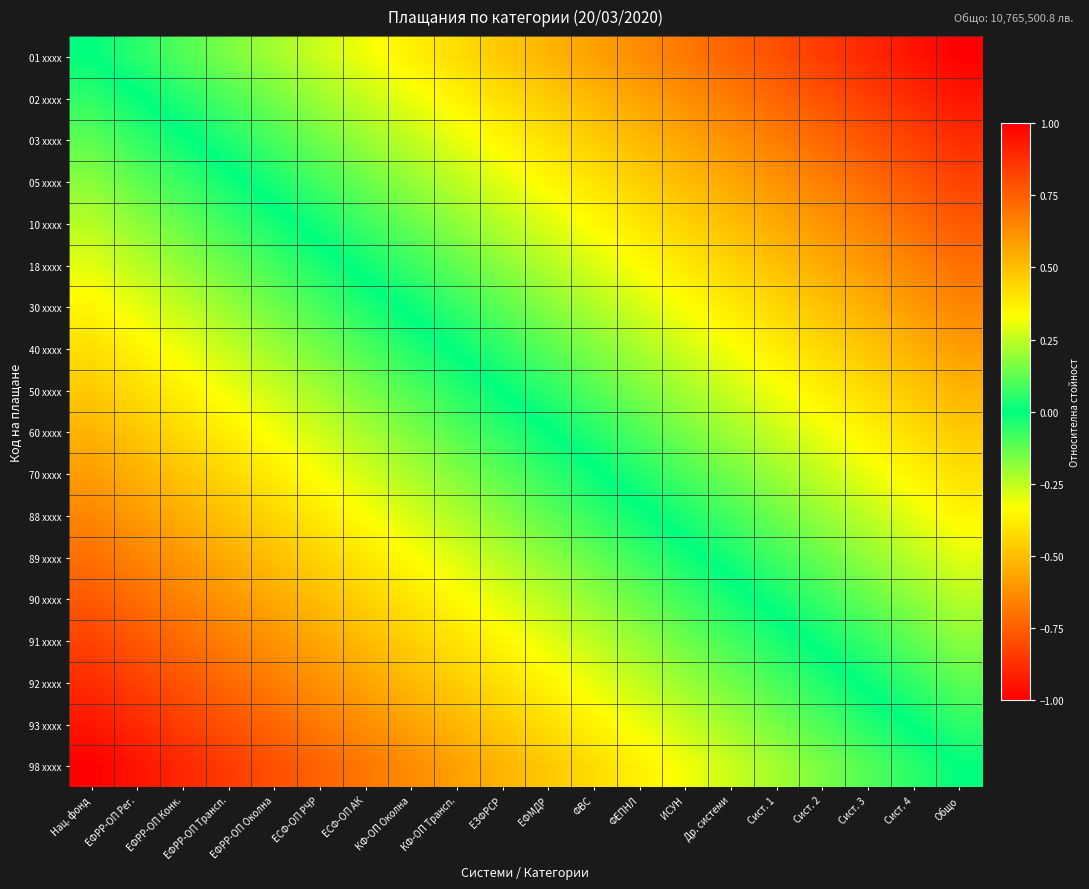

Reading left to right, what are all the values shown in this chart?

01 xxxx: Нац. фонд=0.0	ЕФРР-ОП Рег.=0.1	ЕФРР-ОП Конк.=0.1	ЕФРР-ОП Трансп.=0.2	ЕФРР-ОП Околна=0.2	ЕСФ-ОП РЧР=0.3	ЕСФ-ОП АК=0.3	КФ-ОП Околна=0.4	КФ-ОП Трансп.=0.4	ЕЗФРСР=0.5	ЕФМДР=0.5	ФВС=0.6	ФЕПНЛ=0.6	ИСУН=0.7	Др. системи=0.7	Сист. 1=0.8	Сист. 2=0.8	Сист. 3=0.9	Сист. 4=0.9	Общо=1.0
02 xxxx: Нац. фонд=-0.1	ЕФРР-ОП Рег.=-0.0	ЕФРР-ОП Конк.=0.0	ЕФРР-ОП Трансп.=0.1	ЕФРР-ОП Околна=0.2	ЕСФ-ОП РЧР=0.2	ЕСФ-ОП АК=0.3	КФ-ОП Околна=0.3	КФ-ОП Трансп.=0.4	ЕЗФРСР=0.4	ЕФМДР=0.5	ФВС=0.5	ФЕПНЛ=0.6	ИСУН=0.6	Др. системи=0.7	Сист. 1=0.7	Сист. 2=0.8	Сист. 3=0.8	Сист. 4=0.9	Общо=0.9
03 xxxx: Нац. фонд=-0.1	ЕФРР-ОП Рег.=-0.1	ЕФРР-ОП Конк.=-0.0	ЕФРР-ОП Трансп.=0.0	ЕФРР-ОП Околна=0.1	ЕСФ-ОП РЧР=0.1	ЕСФ-ОП АК=0.2	КФ-ОП Околна=0.3	КФ-ОП Трансп.=0.3	ЕЗФРСР=0.4	ЕФМДР=0.4	ФВС=0.5	ФЕПНЛ=0.5	ИСУН=0.6	Др. системи=0.6	Сист. 1=0.7	Сист. 2=0.7	Сист. 3=0.8	Сист. 4=0.8	Общо=0.9
05 xxxx: Нац. фонд=-0.2	ЕФРР-ОП Рег.=-0.1	ЕФРР-ОП Конк.=-0.1	ЕФРР-ОП Трансп.=-0.0	ЕФРР-ОП Околна=0.0	ЕСФ-ОП РЧР=0.1	ЕСФ-ОП АК=0.1	КФ-ОП Околна=0.2	КФ-ОП Трансп.=0.2	ЕЗФРСР=0.3	ЕФМДР=0.3	ФВС=0.4	ФЕПНЛ=0.5	ИСУН=0.5	Др. системи=0.6	Сист. 1=0.6	Сист. 2=0.7	Сист. 3=0.7	Сист. 4=0.8	Общо=0.8
10 xxxx: Нац. фонд=-0.2	ЕФРР-ОП Рег.=-0.2	ЕФРР-ОП Конк.=-0.1	ЕФРР-ОП Трансп.=-0.1	ЕФРР-ОП Околна=-0.0	ЕСФ-ОП РЧР=0.0	ЕСФ-ОП АК=0.1	КФ-ОП Околна=0.1	КФ-ОП Трансп.=0.2	ЕЗФРСР=0.2	ЕФМДР=0.3	ФВС=0.3	ФЕПНЛ=0.4	ИСУН=0.4	Др. системи=0.5	Сист. 1=0.6	Сист. 2=0.6	Сист. 3=0.7	Сист. 4=0.7	Общо=0.8
18 xxxx: Нац. фонд=-0.3	ЕФРР-ОП Рег.=-0.2	ЕФРР-ОП Конк.=-0.2	ЕФРР-ОП Трансп.=-0.1	ЕФРР-ОП Околна=-0.1	ЕСФ-ОП РЧР=-0.0	ЕСФ-ОП АК=0.0	КФ-ОП Околна=0.1	КФ-ОП Трансп.=0.1	ЕЗФРСР=0.2	ЕФМДР=0.2	ФВС=0.3	ФЕПНЛ=0.3	ИСУН=0.4	Др. системи=0.4	Сист. 1=0.5	Сист. 2=0.5	Сист. 3=0.6	Сист. 4=0.7	Общо=0.7
30 xxxx: Нац. фонд=-0.4	ЕФРР-ОП Рег.=-0.3	ЕФРР-ОП Конк.=-0.2	ЕФРР-ОП Трансп.=-0.2	ЕФРР-ОП Околна=-0.1	ЕСФ-ОП РЧР=-0.1	ЕСФ-ОП АК=-0.0	КФ-ОП Околна=0.0	КФ-ОП Трансп.=0.1	ЕЗФРСР=0.1	ЕФМДР=0.2	ФВС=0.2	ФЕПНЛ=0.3	ИСУН=0.3	Др. системи=0.4	Сист. 1=0.4	Сист. 2=0.5	Сист. 3=0.5	Сист. 4=0.6	Общо=0.6
40 xxxx: Нац. фонд=-0.4	ЕФРР-ОП Рег.=-0.4	ЕФРР-ОП Конк.=-0.3	ЕФРР-ОП Трансп.=-0.3	ЕФРР-ОП Околна=-0.2	ЕСФ-ОП РЧР=-0.1	ЕСФ-ОП АК=-0.1	КФ-ОП Околна=-0.0	КФ-ОП Трансп.=0.0	ЕЗФРСР=0.1	ЕФМДР=0.1	ФВС=0.2	ФЕПНЛ=0.2	ИСУН=0.3	Др. системи=0.3	Сист. 1=0.4	Сист. 2=0.4	Сист. 3=0.5	Сист. 4=0.5	Общо=0.6
50 xxxx: Нац. фонд=-0.5	ЕФРР-ОП Рег.=-0.4	ЕФРР-ОП Конк.=-0.4	ЕФРР-ОП Трансп.=-0.3	ЕФРР-ОП Околна=-0.3	ЕСФ-ОП РЧР=-0.2	ЕСФ-ОП АК=-0.2	КФ-ОП Околна=-0.1	КФ-ОП Трансп.=-0.0	ЕЗФРСР=0.0	ЕФМДР=0.1	ФВС=0.1	ФЕПНЛ=0.2	ИСУН=0.2	Др. системи=0.3	Сист. 1=0.3	Сист. 2=0.4	Сист. 3=0.4	Сист. 4=0.5	Общо=0.5
60 xxxx: Нац. фонд=-0.5	ЕФРР-ОП Рег.=-0.5	ЕФРР-ОП Конк.=-0.4	ЕФРР-ОП Трансп.=-0.4	ЕФРР-ОП Околна=-0.3	ЕСФ-ОП РЧР=-0.3	ЕСФ-ОП АК=-0.2	КФ-ОП Околна=-0.2	КФ-ОП Трансп.=-0.1	ЕЗФРСР=-0.1	ЕФМДР=-0.0	ФВС=0.0	ФЕПНЛ=0.1	ИСУН=0.2	Др. системи=0.2	Сист. 1=0.3	Сист. 2=0.3	Сист. 3=0.4	Сист. 4=0.4	Общо=0.5
70 xxxx: Нац. фонд=-0.6	ЕФРР-ОП Рег.=-0.5	ЕФРР-ОП Конк.=-0.5	ЕФРР-ОП Трансп.=-0.4	ЕФРР-ОП Околна=-0.4	ЕСФ-ОП РЧР=-0.3	ЕСФ-ОП АК=-0.3	КФ-ОП Околна=-0.2	КФ-ОП Трансп.=-0.2	ЕЗФРСР=-0.1	ЕФМДР=-0.1	ФВС=-0.0	ФЕПНЛ=0.0	ИСУН=0.1	Др. системи=0.1	Сист. 1=0.2	Сист. 2=0.3	Сист. 3=0.3	Сист. 4=0.4	Общо=0.4
88 xxxx: Нац. фонд=-0.6	ЕФРР-ОП Рег.=-0.6	ЕФРР-ОП Конк.=-0.5	ЕФРР-ОП Трансп.=-0.5	ЕФРР-ОП Околна=-0.4	ЕСФ-ОП РЧР=-0.4	ЕСФ-ОП АК=-0.3	КФ-ОП Околна=-0.3	КФ-ОП Трансп.=-0.2	ЕЗФРСР=-0.2	ЕФМДР=-0.1	ФВС=-0.1	ФЕПНЛ=-0.0	ИСУН=0.0	Др. системи=0.1	Сист. 1=0.1	Сист. 2=0.2	Сист. 3=0.2	Сист. 4=0.3	Общо=0.4
89 xxxx: Нац. фонд=-0.7	ЕФРР-ОП Рег.=-0.7	ЕФРР-ОП Конк.=-0.6	ЕФРР-ОП Трансп.=-0.5	ЕФРР-ОП Околна=-0.5	ЕСФ-ОП РЧР=-0.4	ЕСФ-ОП АК=-0.4	КФ-ОП Околна=-0.3	КФ-ОП Трансп.=-0.3	ЕЗФРСР=-0.2	ЕФМДР=-0.2	ФВС=-0.1	ФЕПНЛ=-0.1	ИСУН=-0.0	Др. системи=0.0	Сист. 1=0.1	Сист. 2=0.1	Сист. 3=0.2	Сист. 4=0.2	Общо=0.3
90 xxxx: Нац. фонд=-0.8	ЕФРР-ОП Рег.=-0.7	ЕФРР-ОП Конк.=-0.7	ЕФРР-ОП Трансп.=-0.6	ЕФРР-ОП Околна=-0.6	ЕСФ-ОП РЧР=-0.5	ЕСФ-ОП АК=-0.4	КФ-ОП Околна=-0.4	КФ-ОП Трансп.=-0.3	ЕЗФРСР=-0.3	ЕФМДР=-0.2	ФВС=-0.2	ФЕПНЛ=-0.1	ИСУН=-0.1	Др. системи=-0.0	Сист. 1=0.0	Сист. 2=0.1	Сист. 3=0.1	Сист. 4=0.2	Общо=0.2
91 xxxx: Нац. фонд=-0.8	ЕФРР-ОП Рег.=-0.8	ЕФРР-ОП Конк.=-0.7	ЕФРР-ОП Трансп.=-0.7	ЕФРР-ОП Околна=-0.6	ЕСФ-ОП РЧР=-0.6	ЕСФ-ОП АК=-0.5	КФ-ОП Околна=-0.5	КФ-ОП Трансп.=-0.4	ЕЗФРСР=-0.3	ЕФМДР=-0.3	ФВС=-0.2	ФЕПНЛ=-0.2	ИСУН=-0.1	Др. системи=-0.1	Сист. 1=-0.0	Сист. 2=0.0	Сист. 3=0.1	Сист. 4=0.1	Общо=0.2
92 xxxx: Нац. фонд=-0.9	ЕФРР-ОП Рег.=-0.8	ЕФРР-ОП Конк.=-0.8	ЕФРР-ОП Трансп.=-0.7	ЕФРР-ОП Околна=-0.7	ЕСФ-ОП РЧР=-0.6	ЕСФ-ОП АК=-0.6	КФ-ОП Околна=-0.5	КФ-ОП Трансп.=-0.5	ЕЗФРСР=-0.4	ЕФМДР=-0.4	ФВС=-0.3	ФЕПНЛ=-0.3	ИСУН=-0.2	Др. системи=-0.1	Сист. 1=-0.1	Сист. 2=-0.0	Сист. 3=0.0	Сист. 4=0.1	Общо=0.1
93 xxxx: Нац. фонд=-0.9	ЕФРР-ОП Рег.=-0.9	ЕФРР-ОП Конк.=-0.8	ЕФРР-ОП Трансп.=-0.8	ЕФРР-ОП Околна=-0.7	ЕСФ-ОП РЧР=-0.7	ЕСФ-ОП АК=-0.6	КФ-ОП Околна=-0.6	КФ-ОП Трансп.=-0.5	ЕЗФРСР=-0.5	ЕФМДР=-0.4	ФВС=-0.4	ФЕПНЛ=-0.3	ИСУН=-0.3	Др. системи=-0.2	Сист. 1=-0.2	Сист. 2=-0.1	Сист. 3=-0.0	Сист. 4=0.0	Общо=0.1
98 xxxx: Нац. фонд=-1.0	ЕФРР-ОП Рег.=-0.9	ЕФРР-ОП Конк.=-0.9	ЕФРР-ОП Трансп.=-0.8	ЕФРР-ОП Околна=-0.8	ЕСФ-ОП РЧР=-0.7	ЕСФ-ОП АК=-0.7	КФ-ОП Околна=-0.6	КФ-ОП Трансп.=-0.6	ЕЗФРСР=-0.5	ЕФМДР=-0.5	ФВС=-0.4	ФЕПНЛ=-0.4	ИСУН=-0.3	Др. системи=-0.3	Сист. 1=-0.2	Сист. 2=-0.2	Сист. 3=-0.1	Сист. 4=-0.1	Общо=0.0